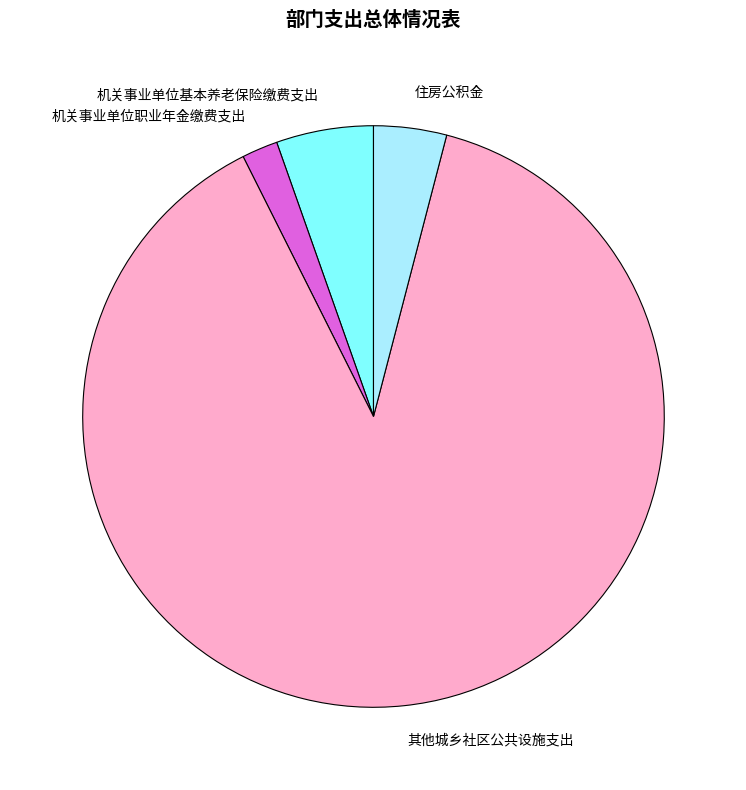

Which category has the smallest portion of the pie?

机关事业单位职业年金缴费支出